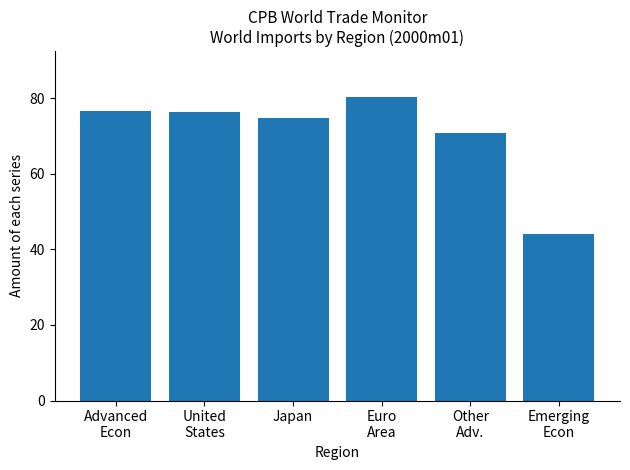

What is the difference between the maximum and minimum values?

36.3